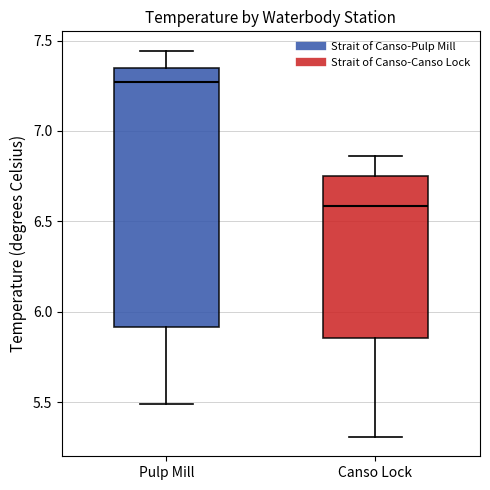

Reading left to right, transcribe this box plot: for each box, give where its median line is, the range the box spans, and where its two whiskers end, as read against the y-axis. The values are not printed on the chart, so give them approximately, as read against the axis.

Pulp Mill: median 7.25, box 5.90 to 7.35, whiskers 5.50 to 7.45
Canso Lock: median 6.60, box 5.85 to 6.75, whiskers 5.30 to 6.85